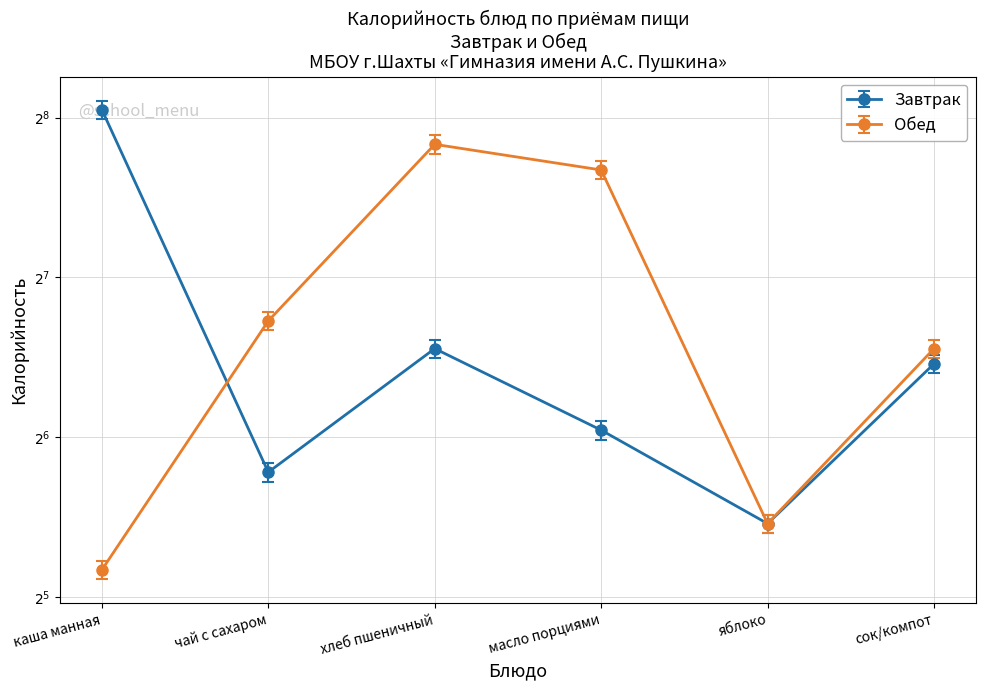

What is the value of the Завтрак point at the 4th from the left?

66